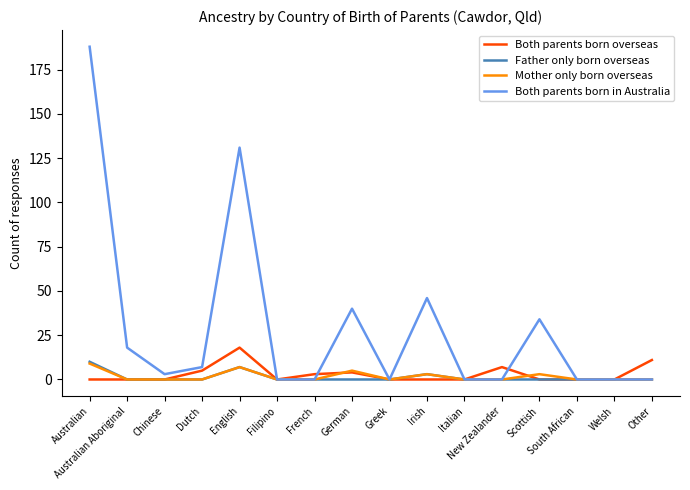

True or false: Both parents born in Australia has a value of 85 at New Zealander.

False